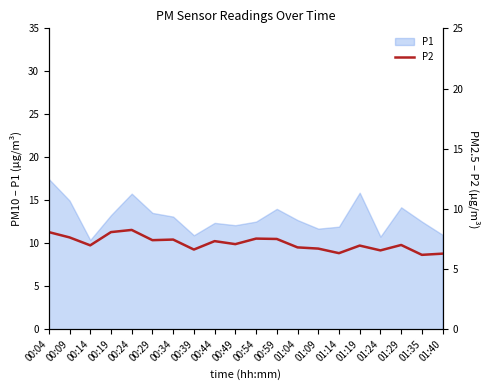

Reading right to left, extract all data points from this chart.

6.3	6.2	7.0	6.5	7.0	6.3	6.7	6.8	7.5	7.5	7.1	7.3	6.6	7.5	7.4	8.2	8.1	7.0	7.6	8.1